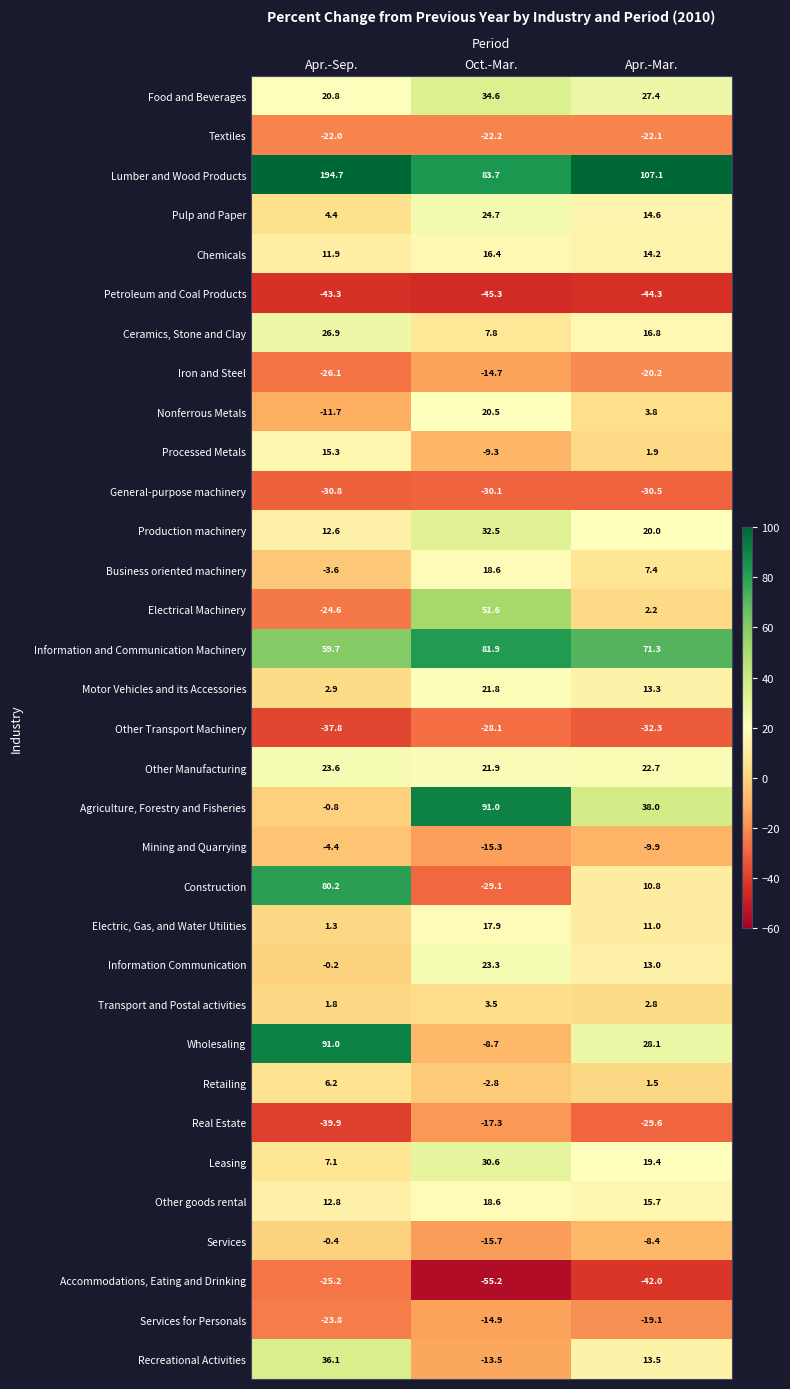

What is the sum of the Services for Personals values at Apr.-Sep. and Oct.-Mar.?

-38.7